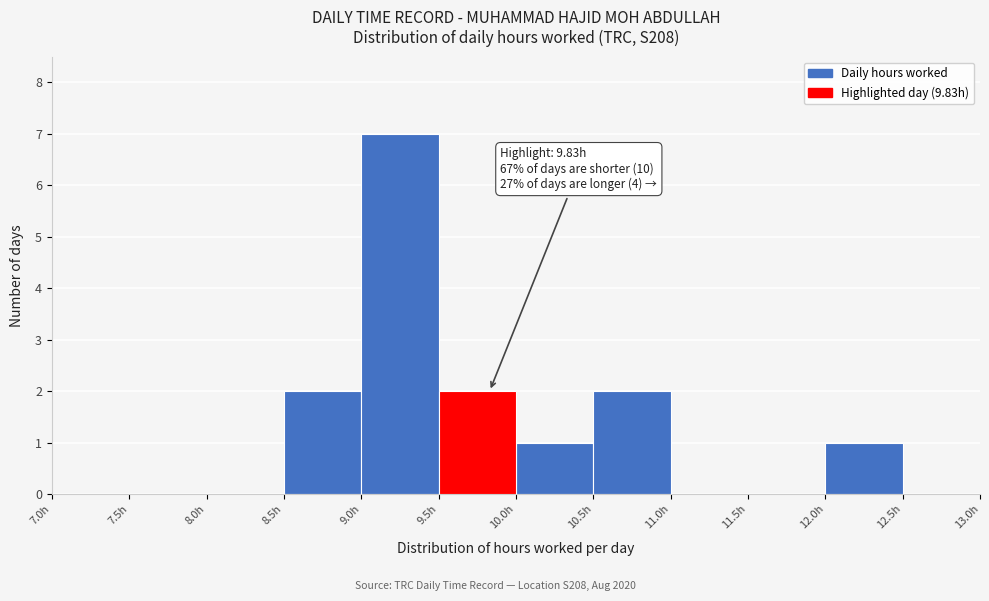

Over which range of the x-axis is the bar tallest?

9.0 to 9.5